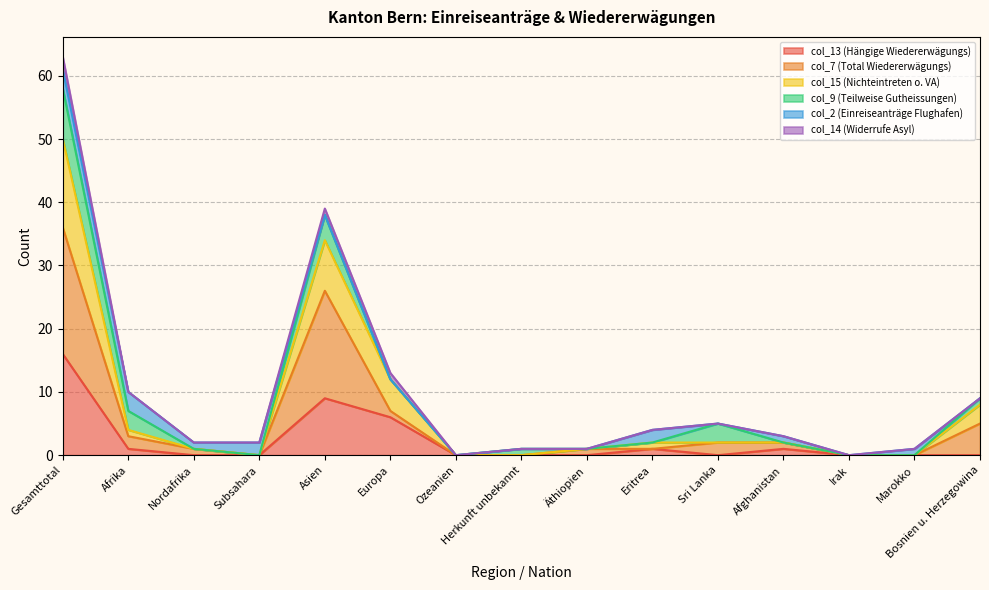

At which category is the sum across all series the highest?

Gesamttotal